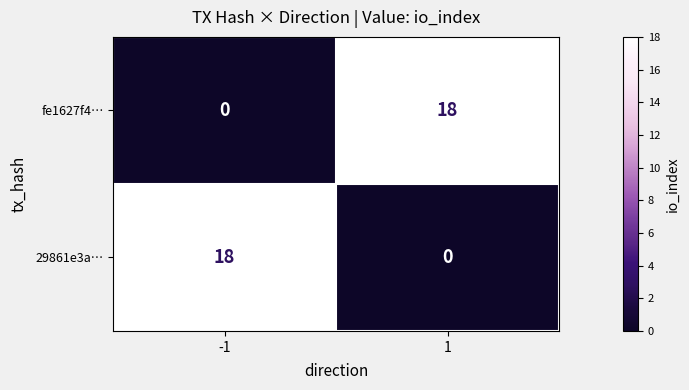

At 1, list the series in order from largest to smallest.

fe1627f4…, 29861e3a…